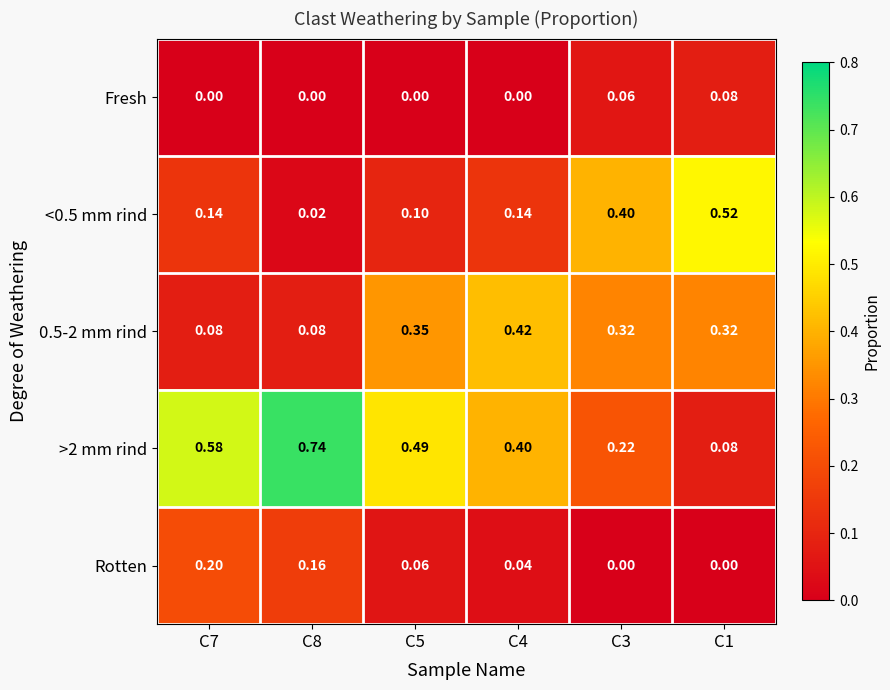

Is the value of Rotten at C8 greater than the value of <0.5 mm rind at C5?

Yes